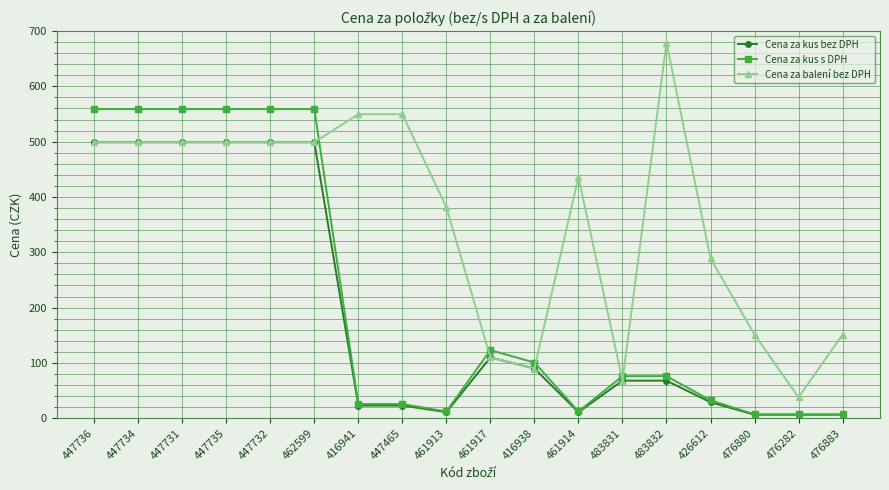

What is the label of the 5th point from the left?

447732